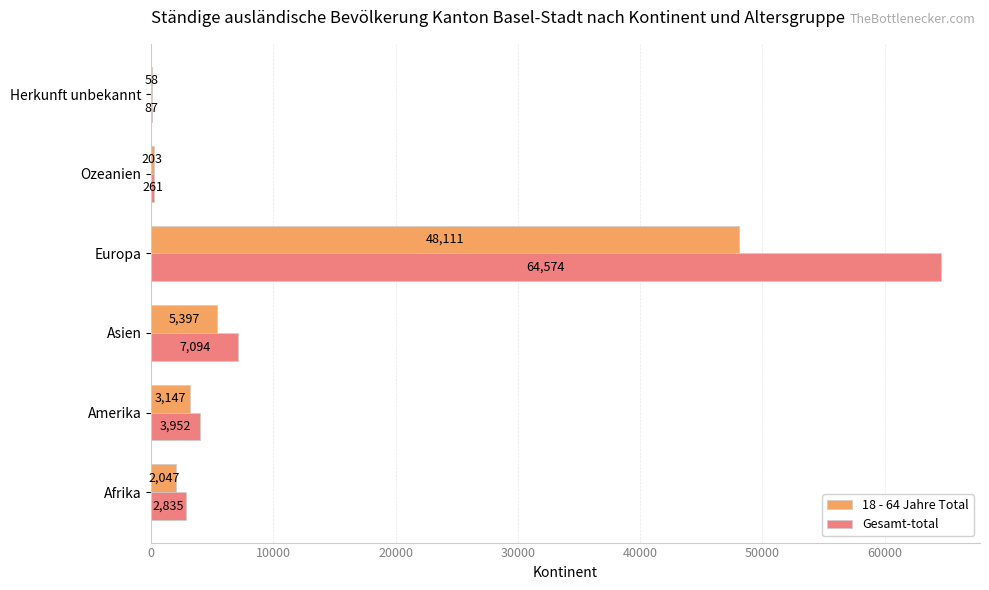

What is the sum of all Gesamt-total values?

78803